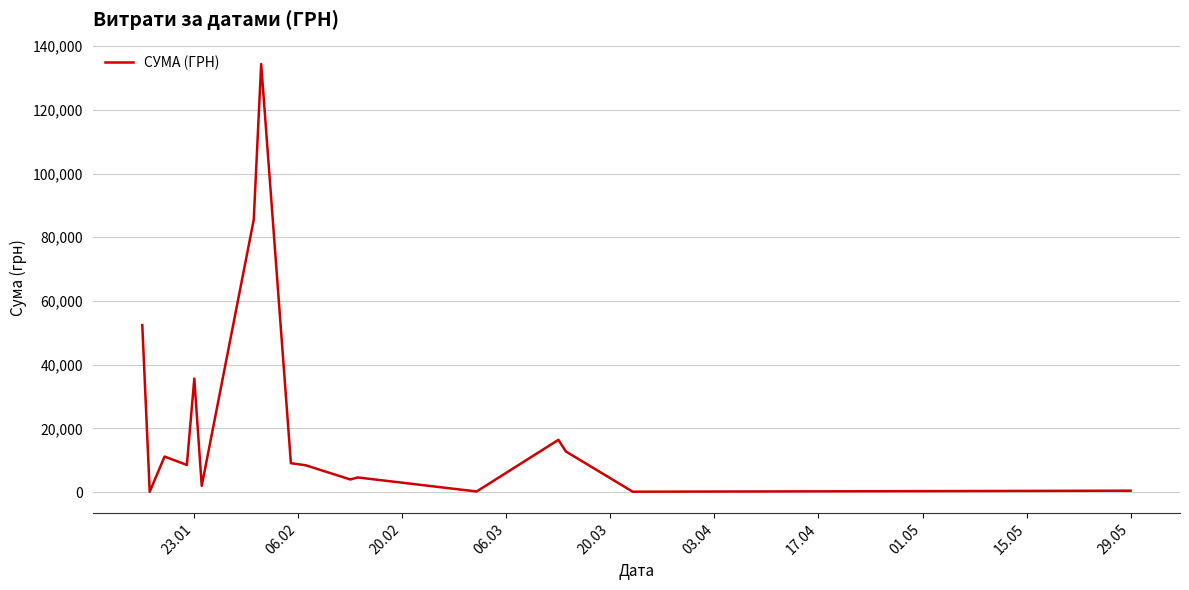

How many series are shown in this chart?

1